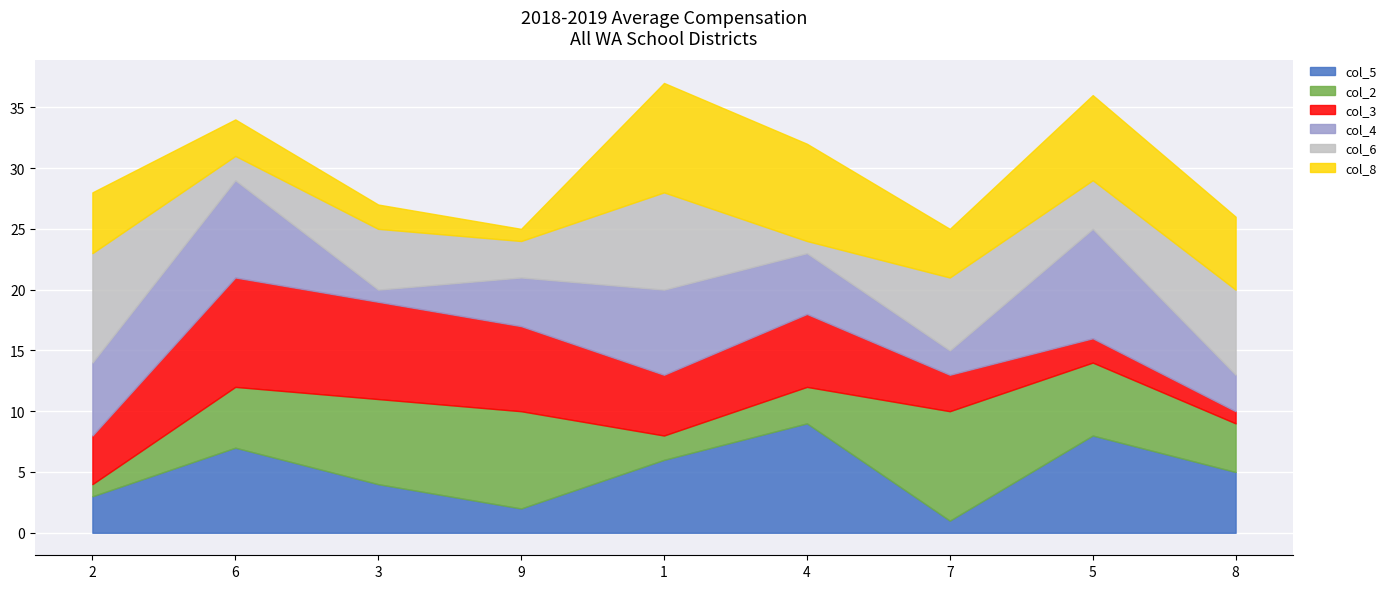

Does the chart display data point markers on the line(s)?

No